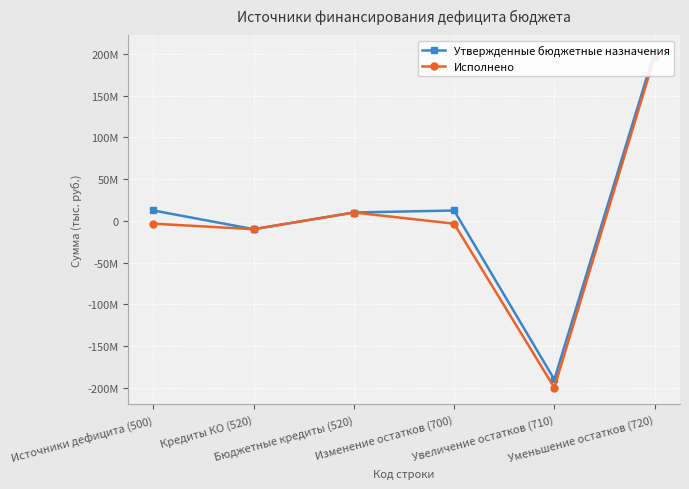

At which category does the chart reach its peak across all series?

Уменьшение остатков (720)